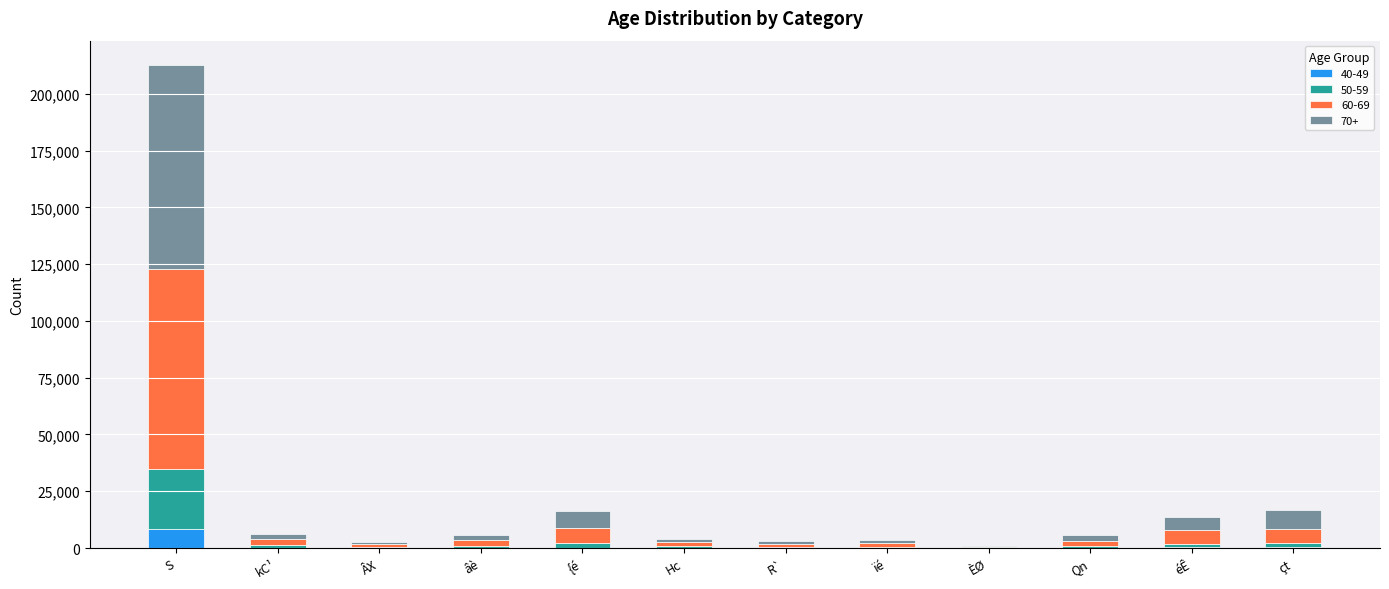

At which category is the sum across all series the highest?

S